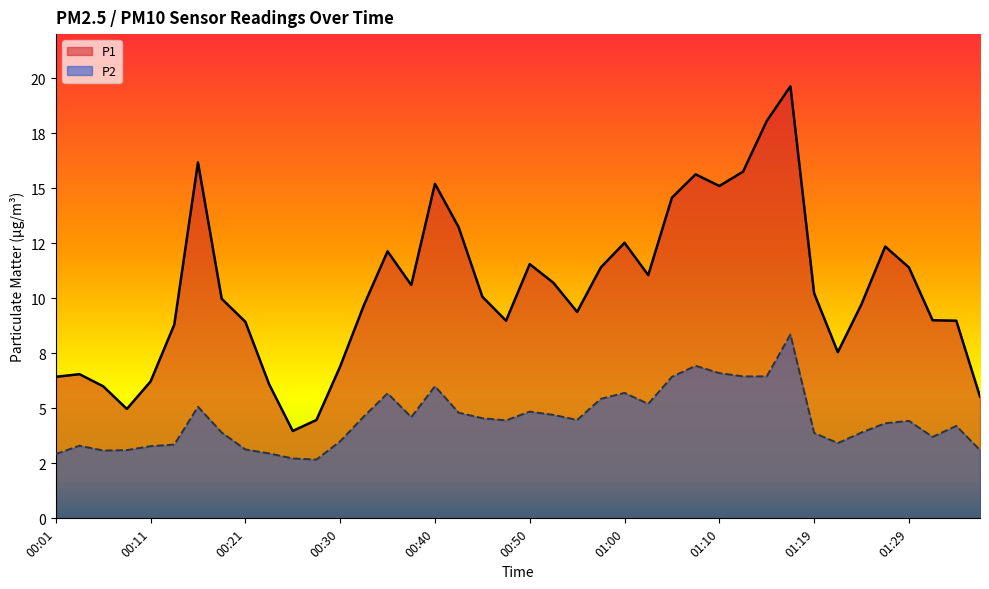

What position from the left is 01:24?

35